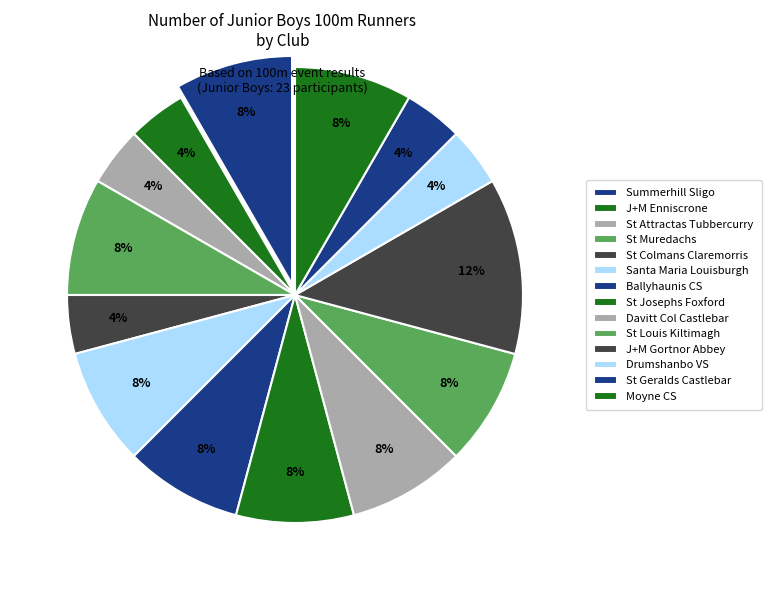

Does any single category account for the majority?

No